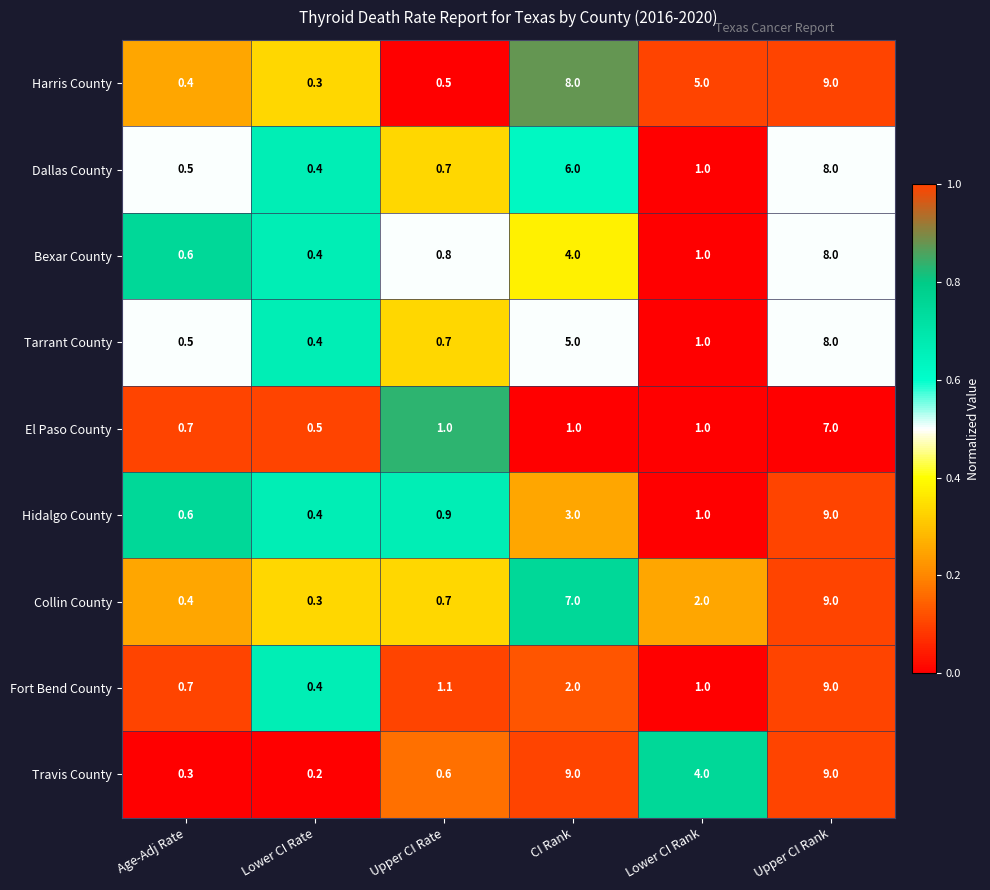

Rank the categories by Collin County value from lowest to highest.

Lower CI Rate, Age-Adj Rate, Upper CI Rate, Lower CI Rank, CI Rank, Upper CI Rank